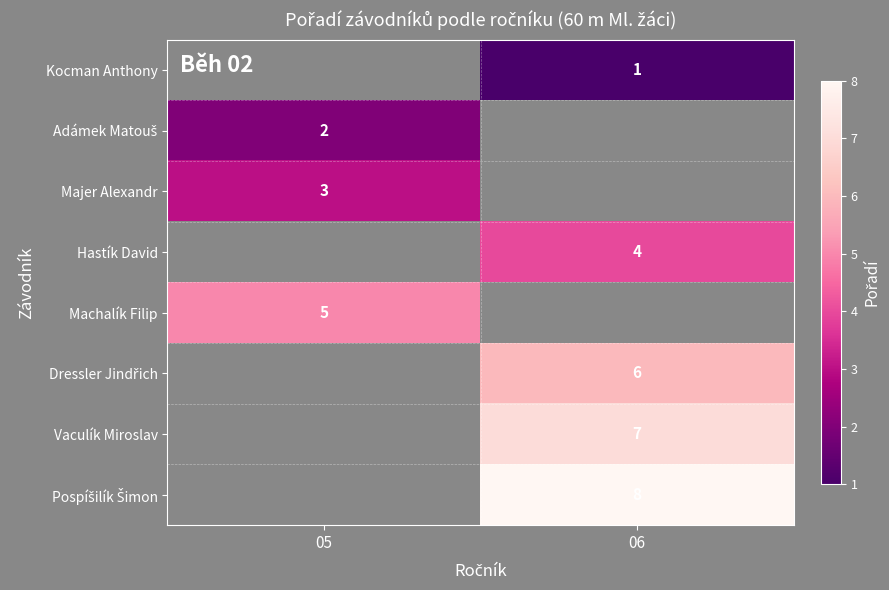

The value of Hastík David at 06 is 7. True or false?

False